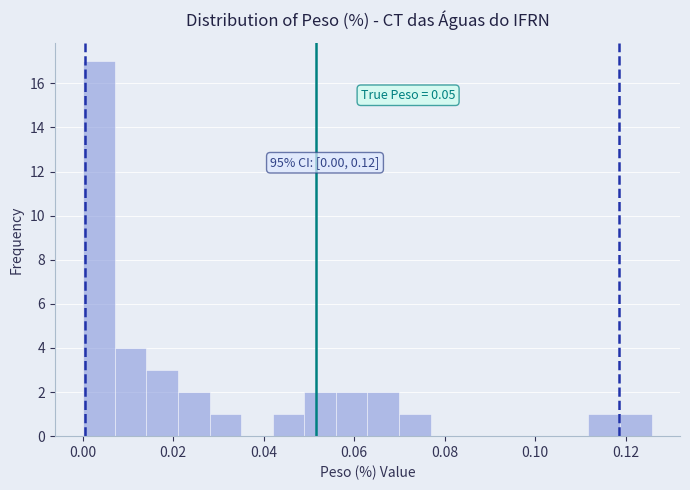

Around what value on the x-axis is the tallest bar? Give the approximate position of its centre, as read against the axis.

0.004